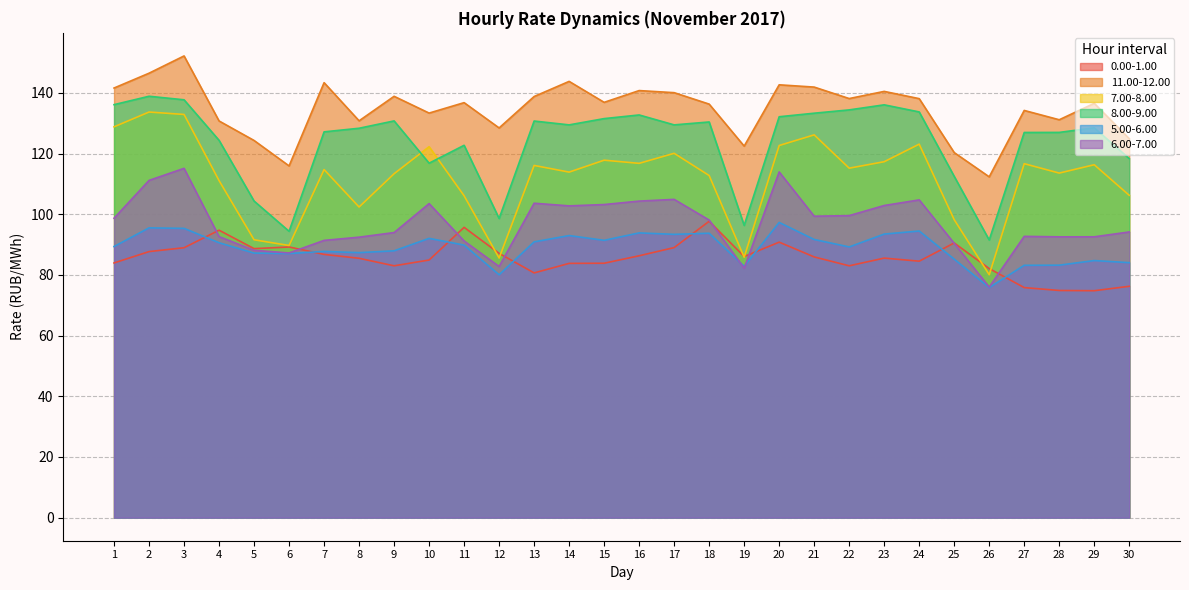

What is the value of the 8.00-9.00 point at the 25th from the left?

112.5